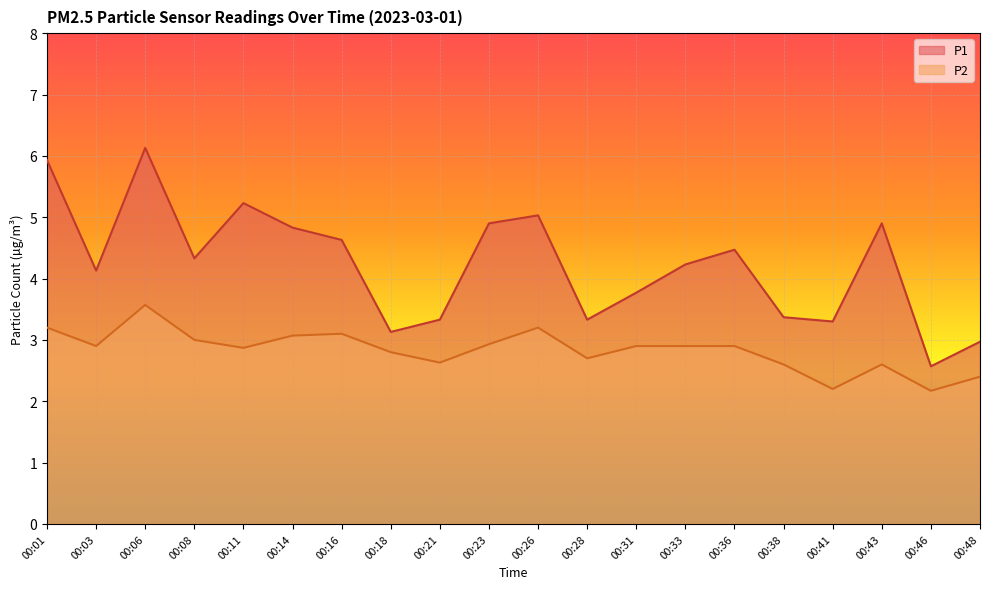

Which series has the largest range (max minus min)?

P1